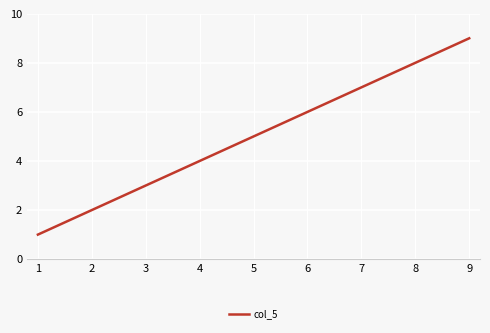

What is the ratio of the value at 4 to the value at 7?

0.6